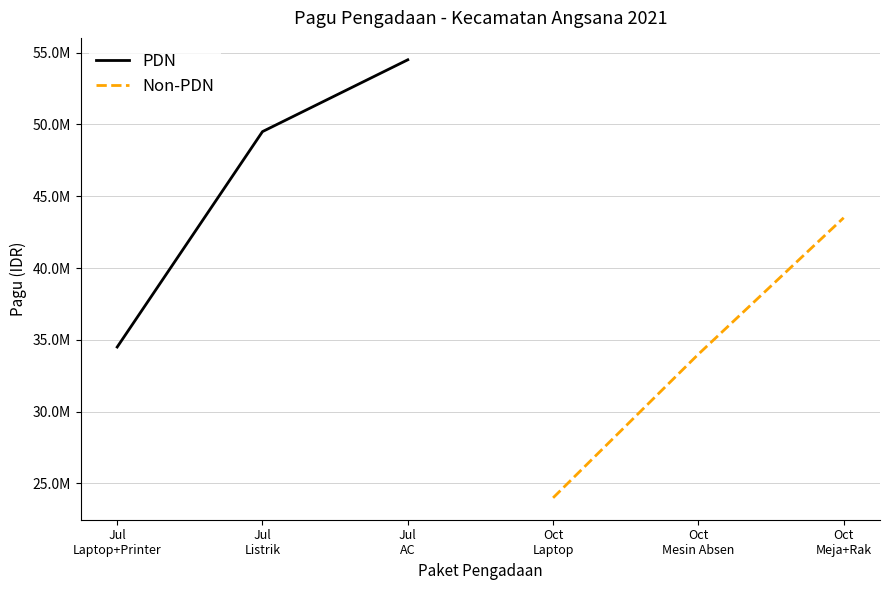

What is the label of the 1st point from the left?

Jul
Laptop+Printer